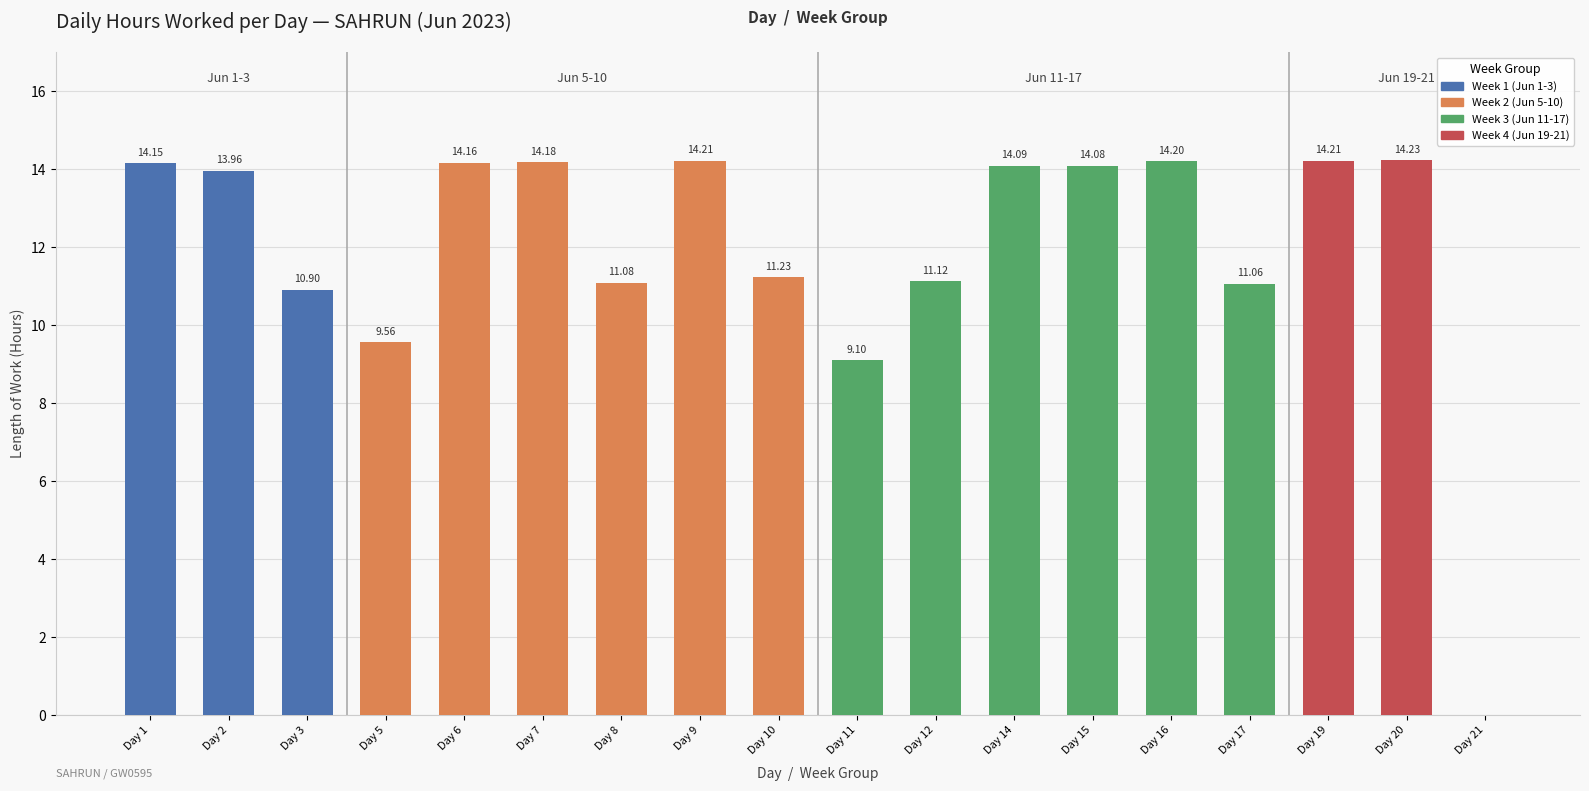

Approximately how many times larger is the value at Day 19 compared to Day 7?

1.0